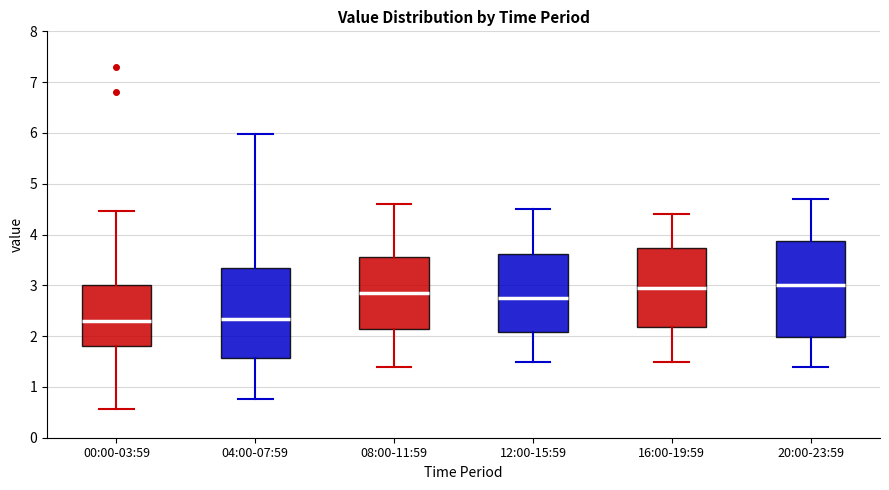

Reading left to right, read every box against the y-axis: the position of its median line, the range the box covers, and the ends of its whiskers. The values are not printed on the chart, so give them approximately, as read against the axis.

00:00-03:59: median 2.3, box 1.8 to 3.0, whiskers 0.6 to 4.5
04:00-07:59: median 2.3, box 1.6 to 3.4, whiskers 0.8 to 6.0
08:00-11:59: median 2.9, box 2.2 to 3.6, whiskers 1.4 to 4.6
12:00-15:59: median 2.8, box 2.1 to 3.6, whiskers 1.5 to 4.5
16:00-19:59: median 3.0, box 2.2 to 3.7, whiskers 1.5 to 4.4
20:00-23:59: median 3.0, box 2.0 to 3.9, whiskers 1.4 to 4.7